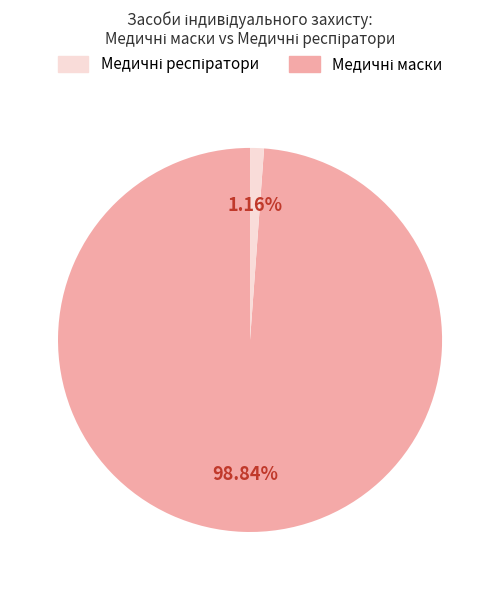

Is there any slice that represents more than half of the pie?

Yes